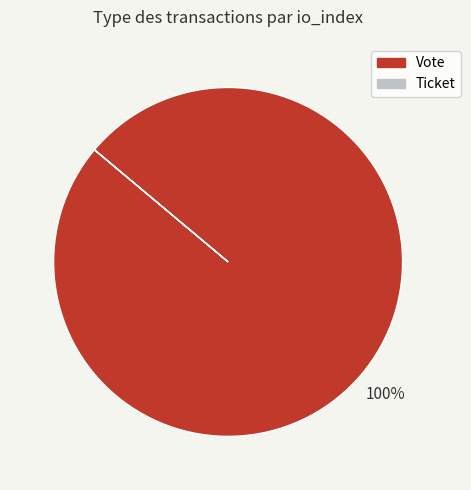

What is the largest slice in the pie chart?

Vote